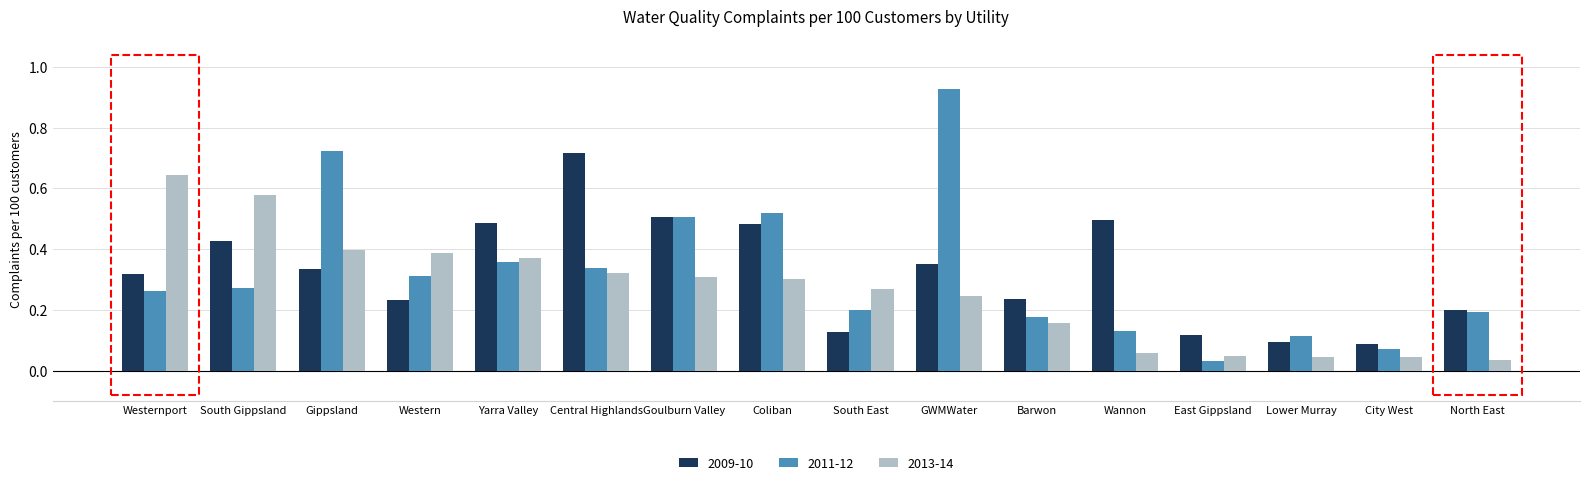

What position from the right is East Gippsland?

4